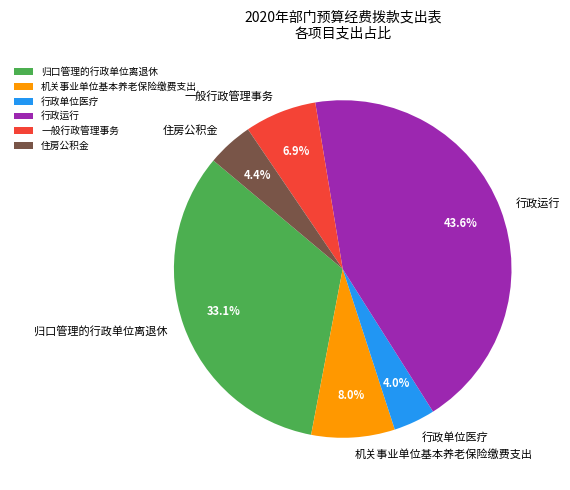

Is the sum of 行政运行 and 住房公积金 greater than half?

No